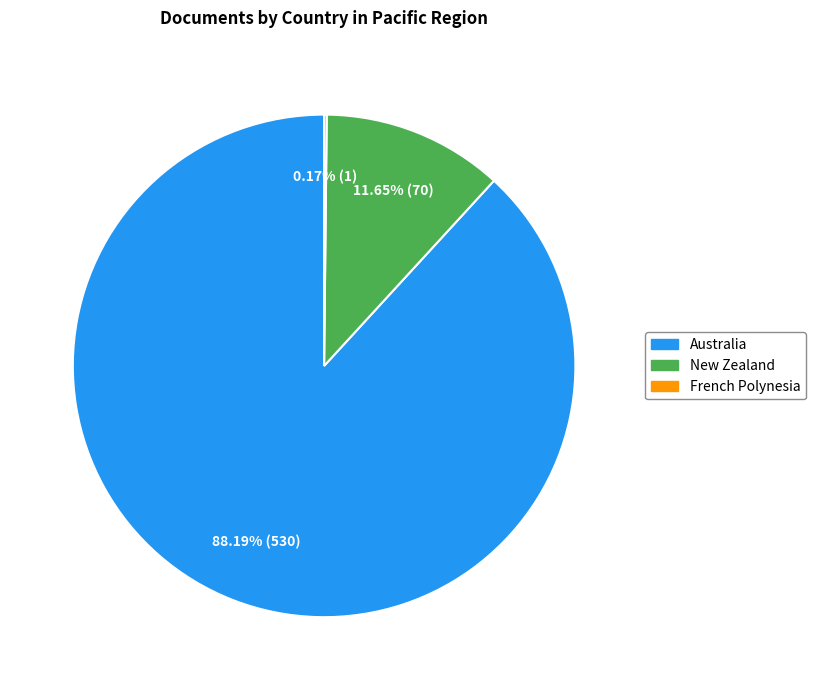

Is there a majority slice in this chart?

Yes